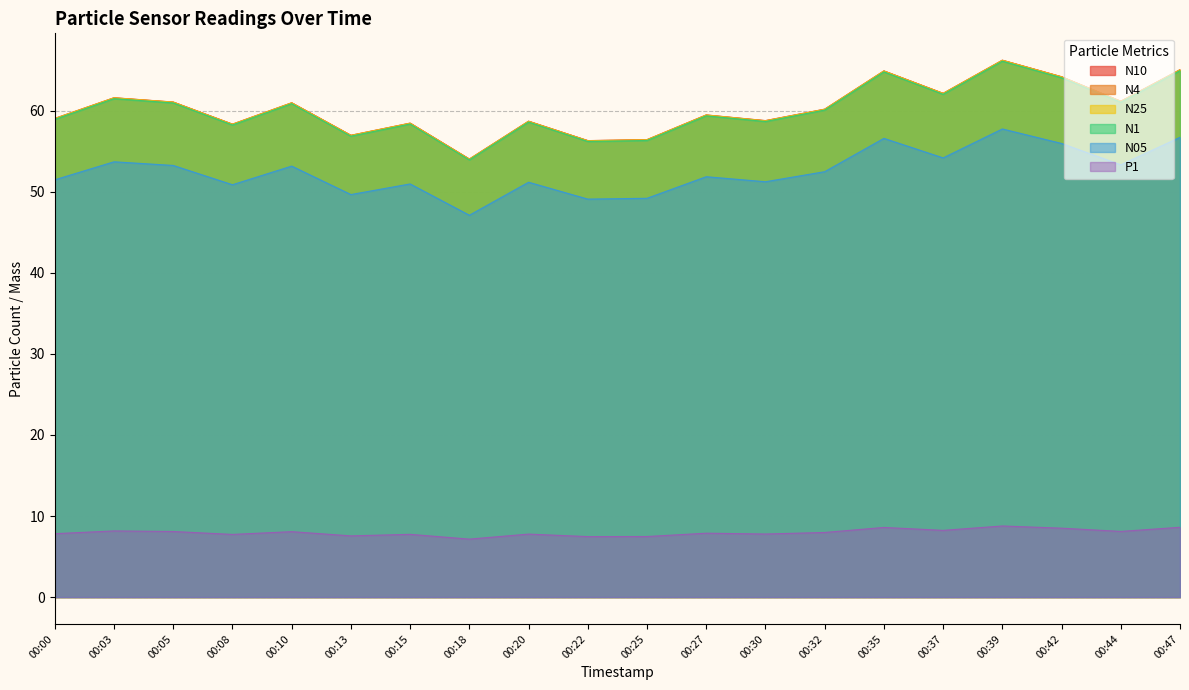

At which label is N05 closest to 52?

00:27